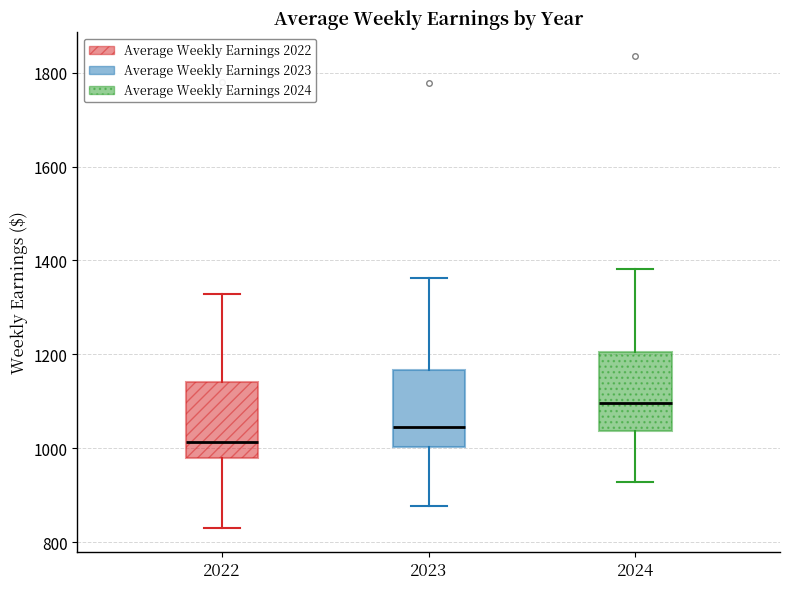

Where does the median line of the box at x = 2022 sit on the y-axis? The values are not printed on the chart, so give them approximately, as read against the axis.

1020